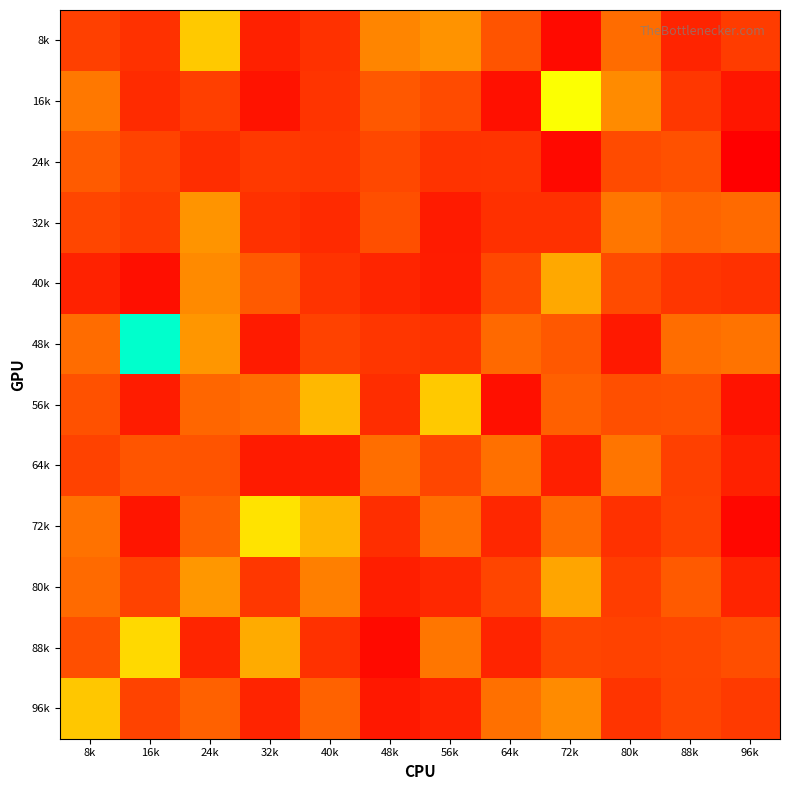

Rank the series at 24k from lowest to highest value.

88k, 24k, 16k, 64k, 72k, 96k, 56k, 40k, 32k, 48k, 80k, 8k